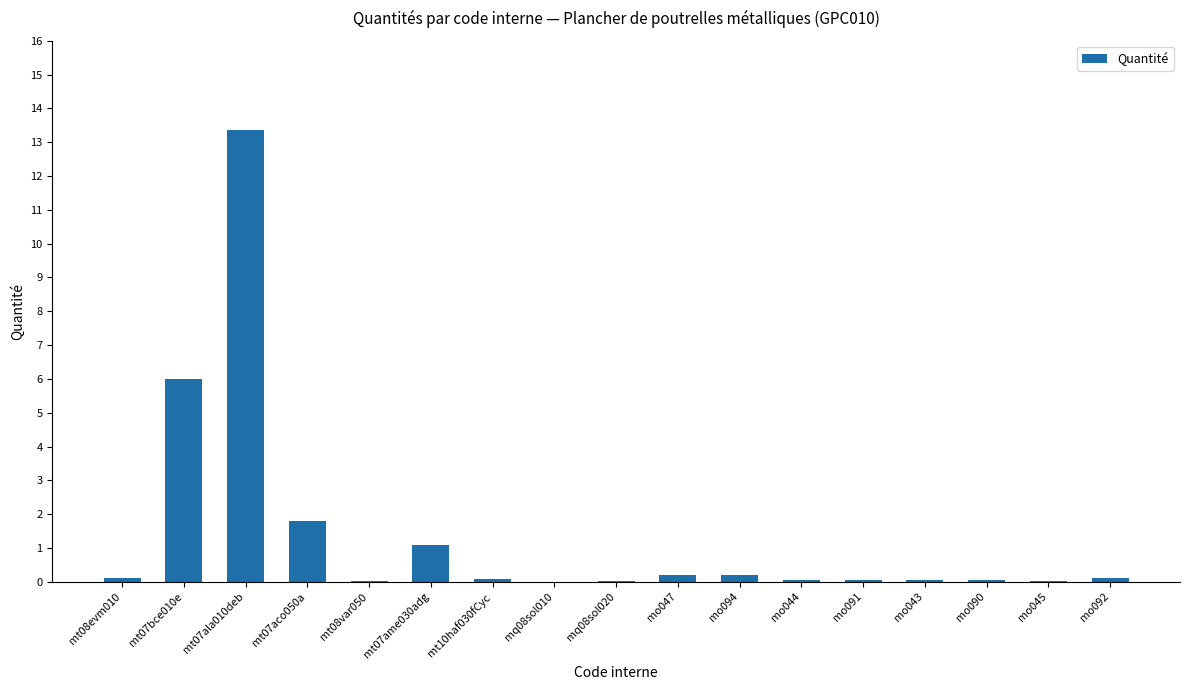

The chart shows a value of 0.1 at mo092. True or false?

True